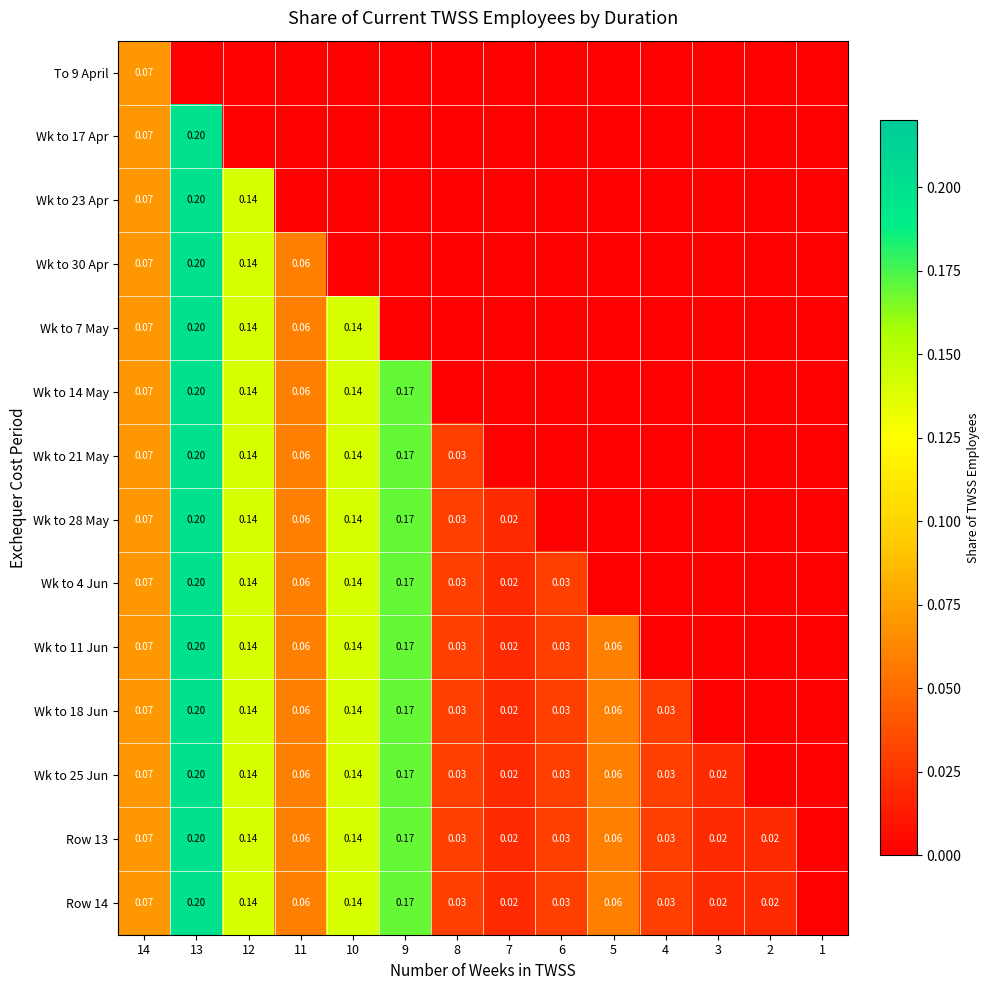

List the labels in order of Wk to 25 Jun value, largest first.

13, 9, 12, 10, 14, 11, 5, 8, 6, 4, 7, 3, 2, 1